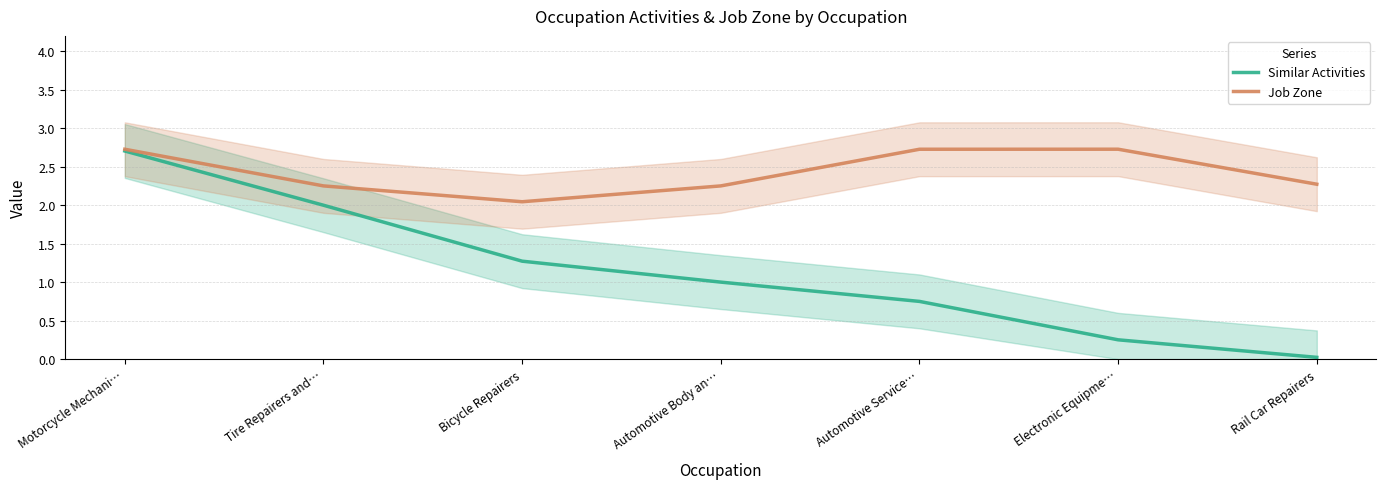

What is the sum of the Similar Activities values at Rail Car Repairers and Electronic Equipme…?

0.3